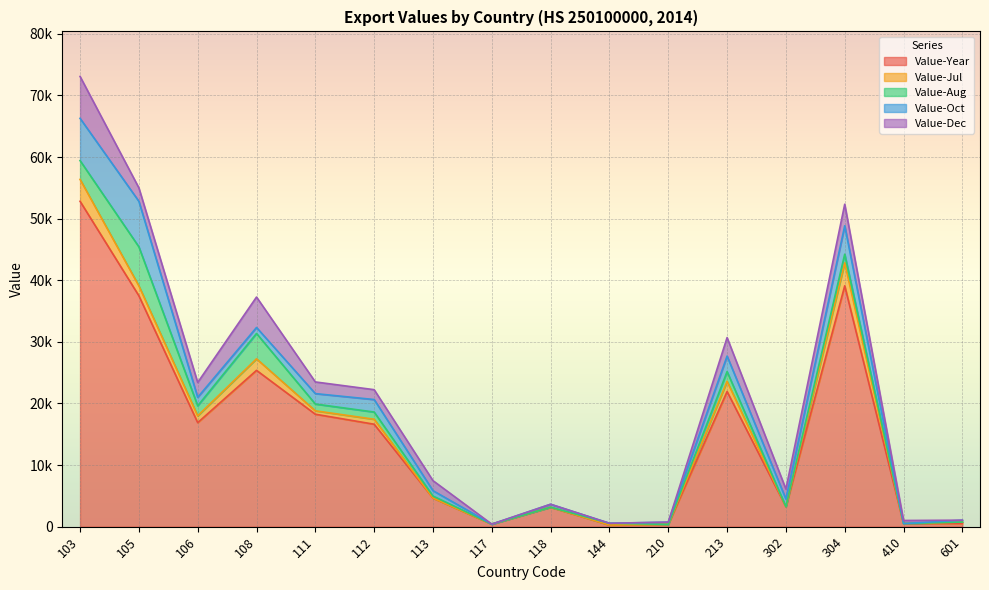

True or false: Value-Jul has a value of 1546 at 410.

False